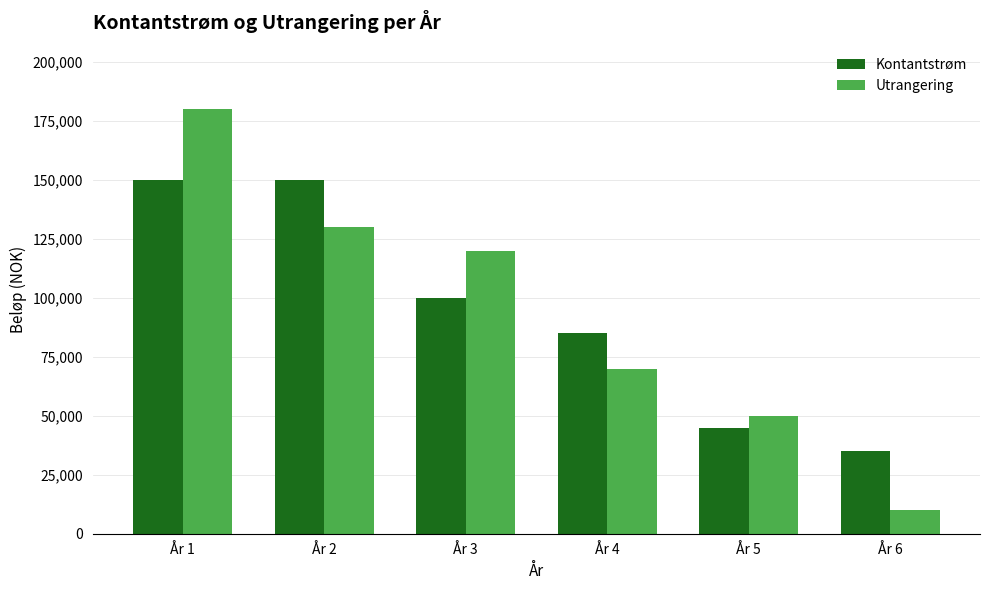

Reading left to right, list all the values displayed in this chart.

Kontantstrøm: 150000	150000	100000	85000	45000	35000
Utrangering: 180000	130000	120000	70000	50000	10000